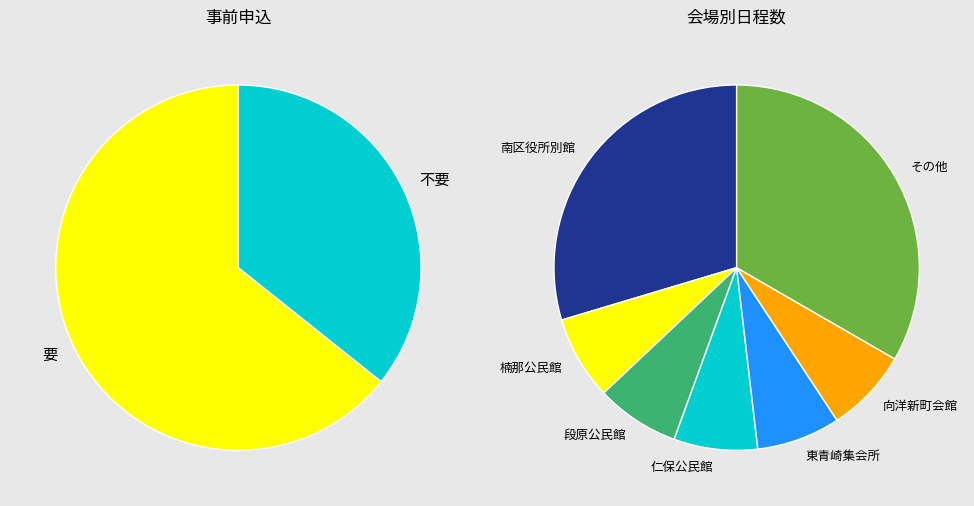

What percentage is the 不要 slice, to the nearest percent?

36%